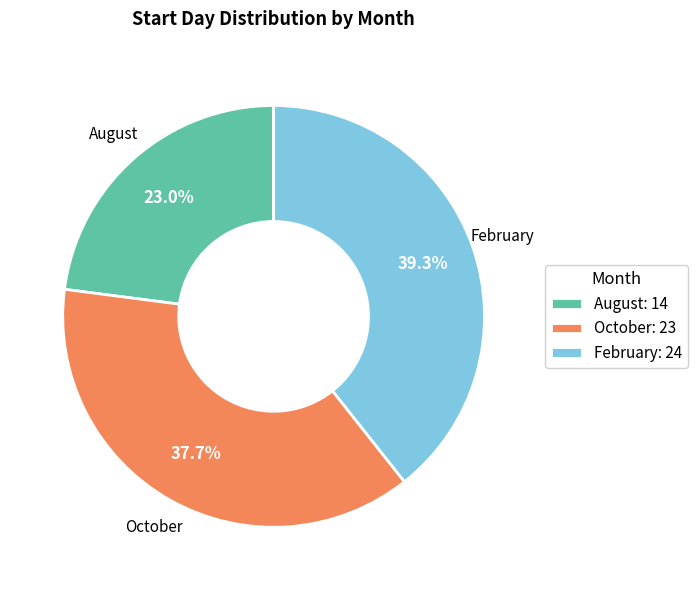

Is there a majority slice in this chart?

No